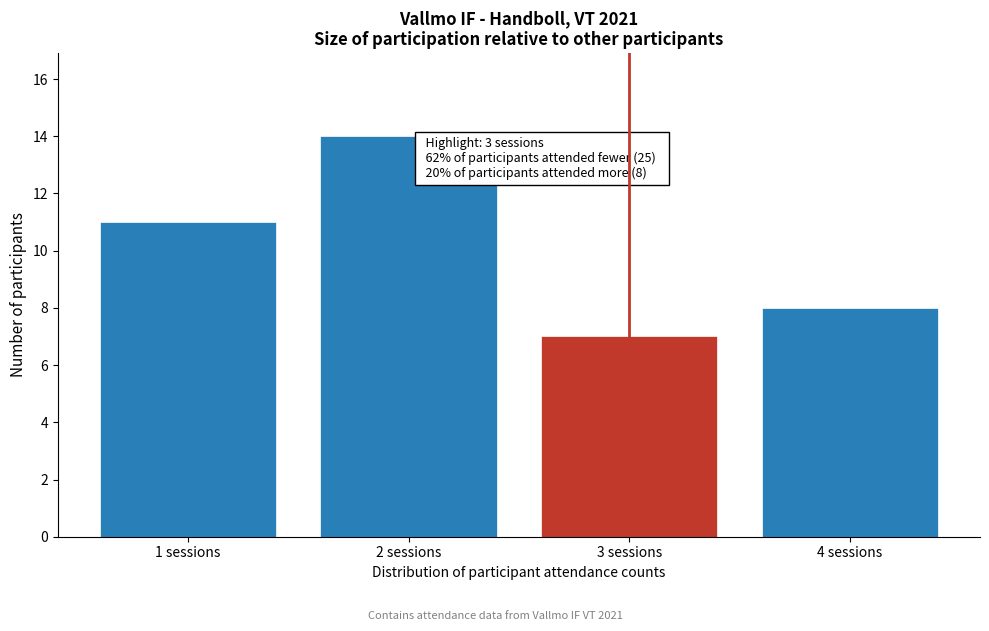

Which range on the x-axis has the tallest bar?

1.5 to 2.5